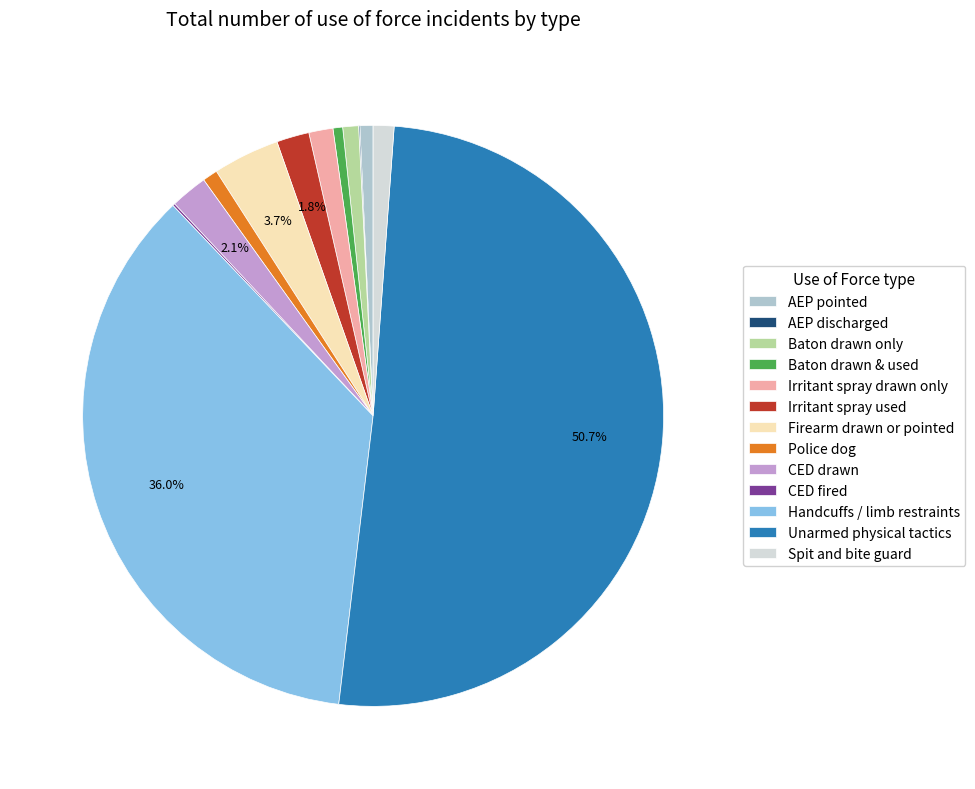

To the nearest percent, what is the average slice percentage?

8%